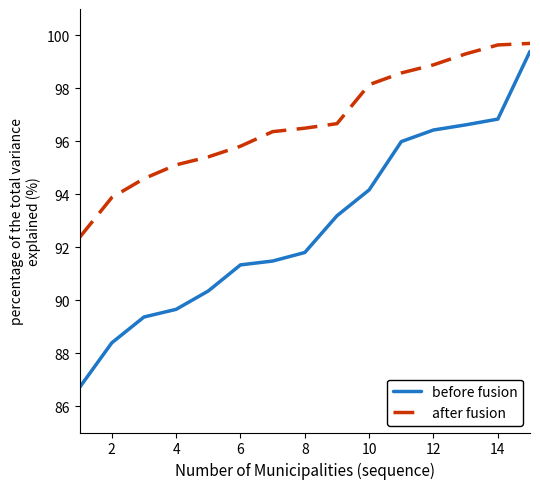

At how many categories does at least one series exceed 96?

9